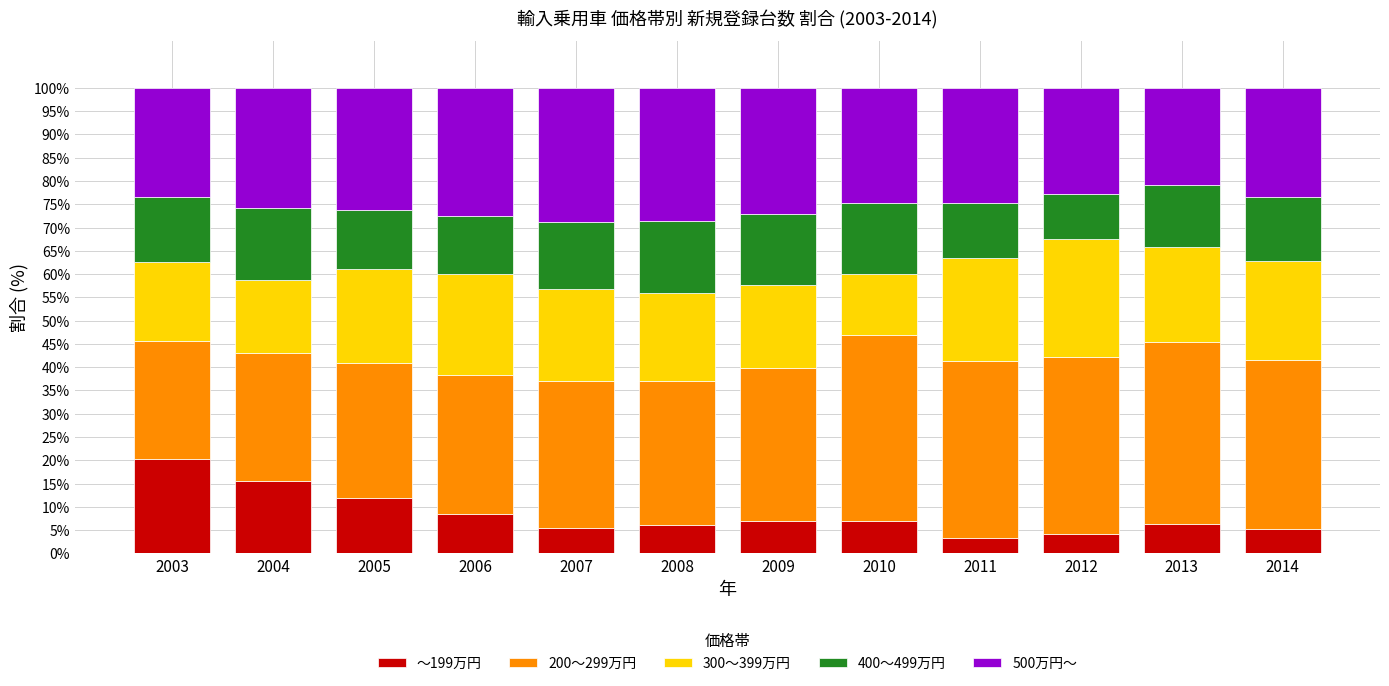

True or false: ～199万円 has a value of 6.9 at 2010.

True